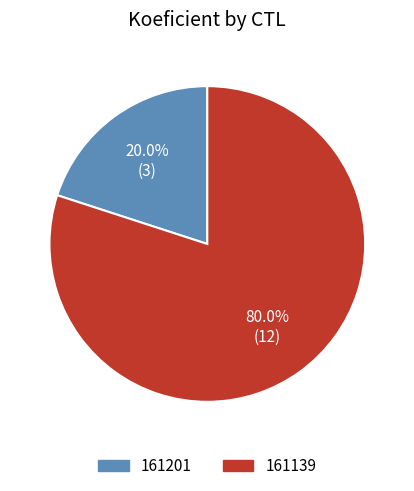

Does 161139 account for over 50% of the chart?

Yes